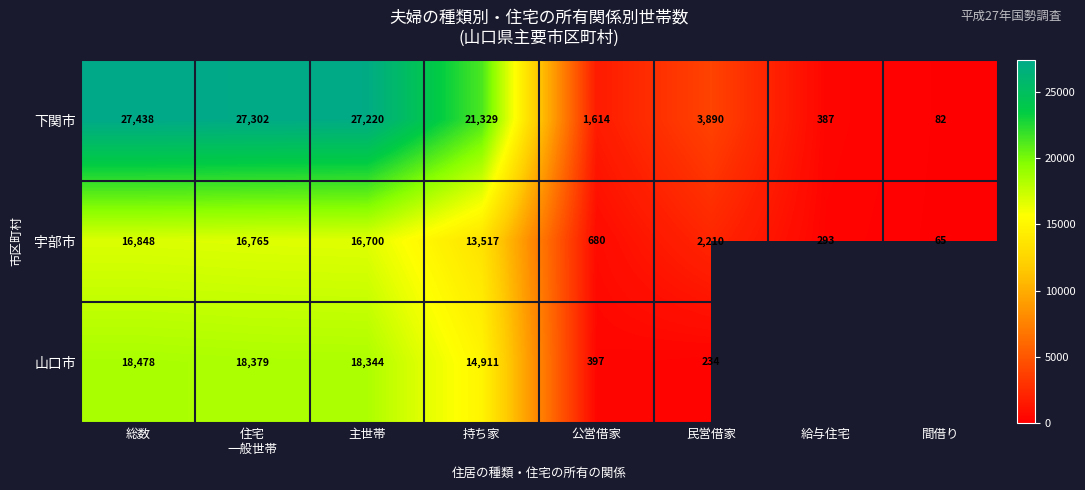

Is it true that 下関市 equals 387 at 給与住宅?

True